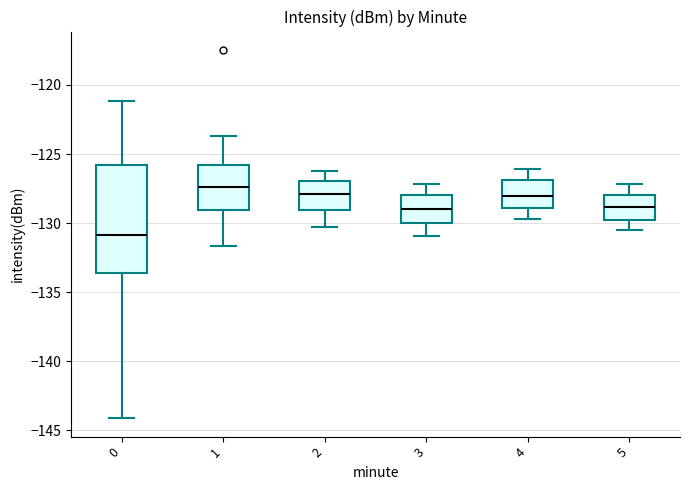

Where is the upper edge of the box at x = 3 on the y-axis? The values are not printed on the chart, so give them approximately, as read against the axis.

-128.0